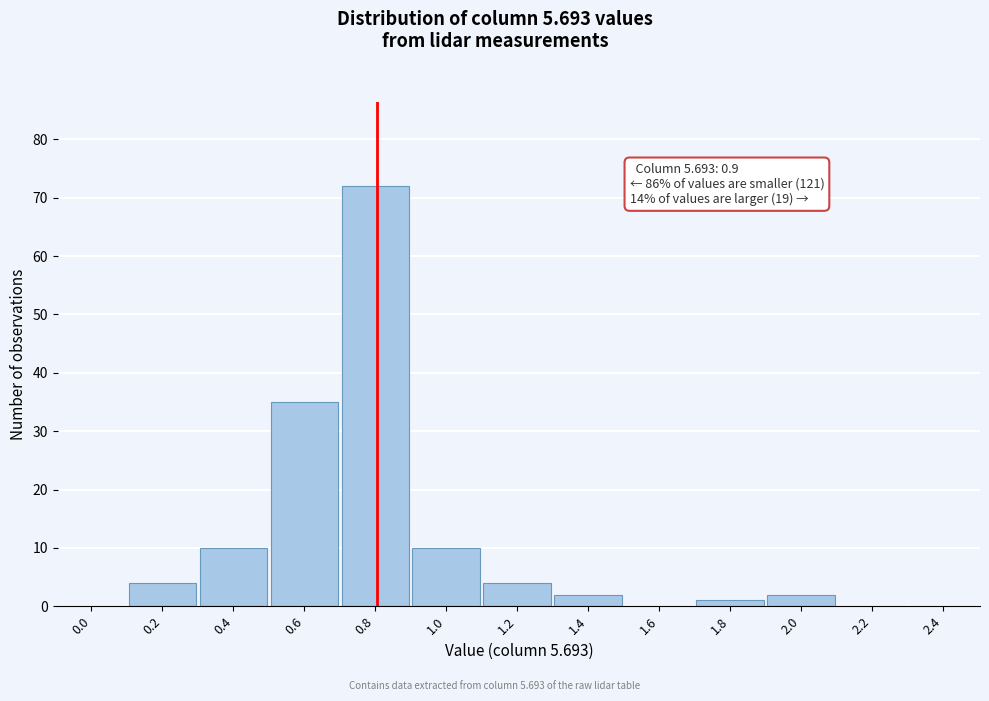

Reading left to right, transcribe all the data shown in this chart.

0.0=0	0.2=4	0.4=10	0.6=35	0.8=72	1.0=10	1.2=4	1.4=2	1.6=0	1.8=1	2.0=2	2.2=0	2.4=0